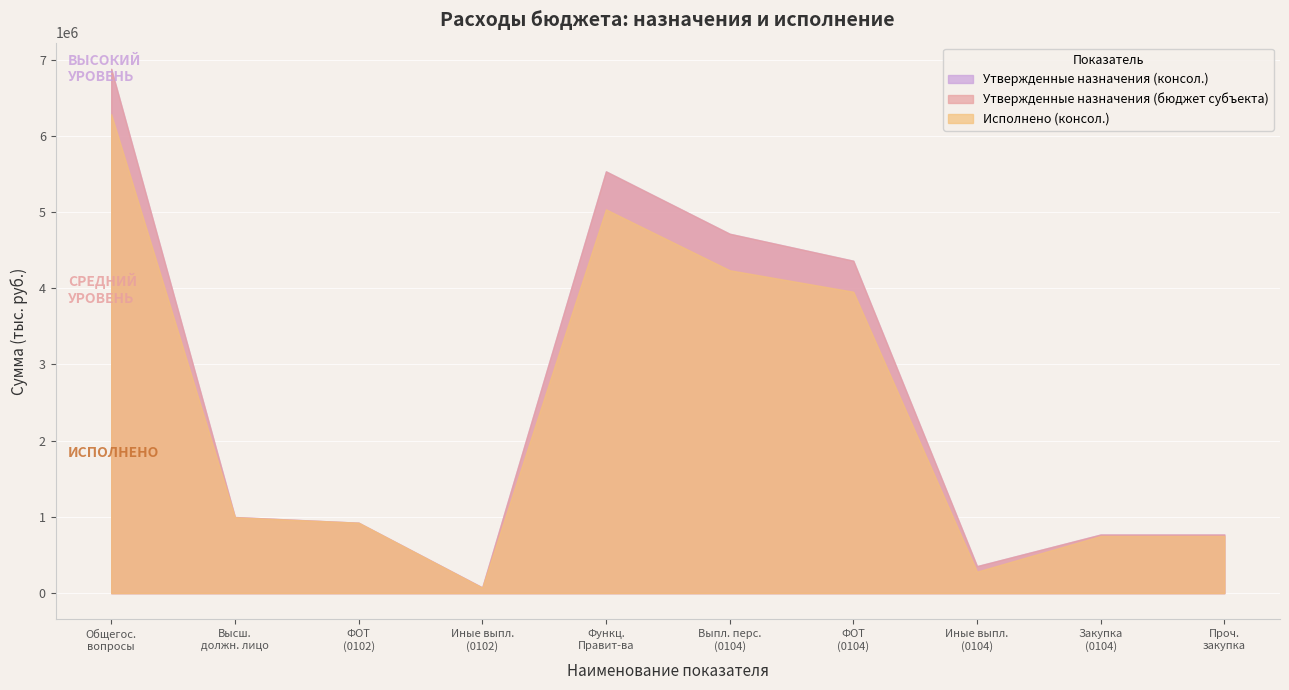

True or false: Утвержденные назначения (консол.) has more than 2 interior local peaks.

False